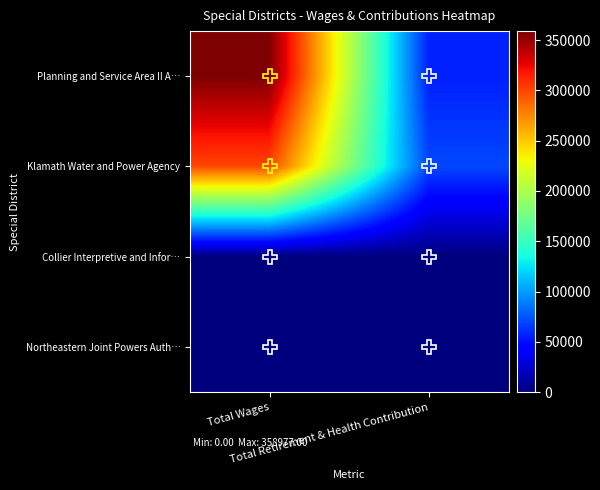

At which category is the sum across all series the highest?

Total Wages